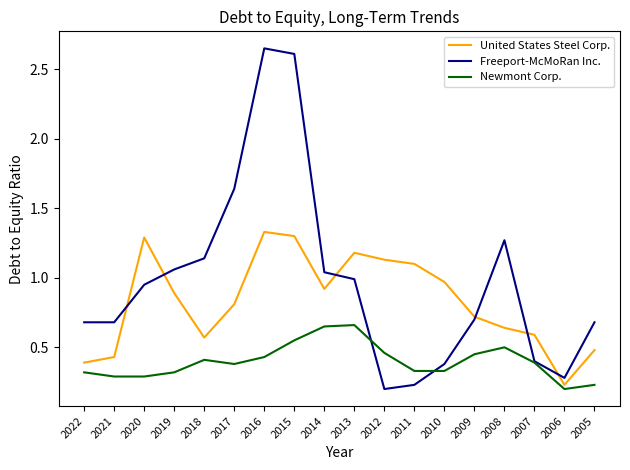

Between 2014 and 2009, which series saw the biggest shift?

Freeport-McMoRan Inc.